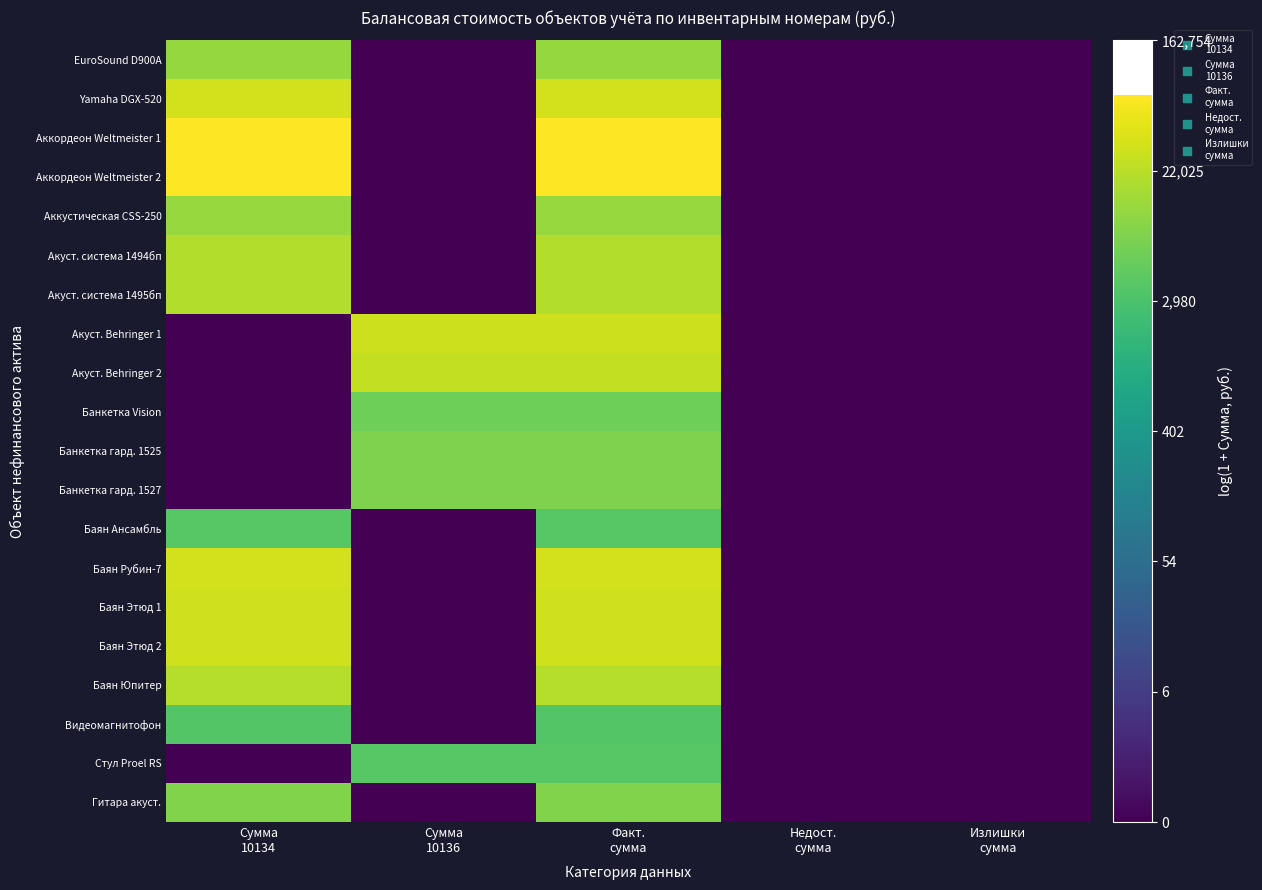

Reading right to left, what are all the values shown in this chart?

EuroSound D900A: Излишки
сумма=0.0	Недост.
сумма=0.0	Факт.
сумма=9.4	Сумма
10136=0.0	Сумма
10134=9.4
Yamaha DGX-520: Излишки
сумма=0.0	Недост.
сумма=0.0	Факт.
сумма=10.4	Сумма
10136=0.0	Сумма
10134=10.4
Аккордеон Weltmeister 1: Излишки
сумма=0.0	Недост.
сумма=0.0	Факт.
сумма=11.2	Сумма
10136=0.0	Сумма
10134=11.2
Аккордеон Weltmeister 2: Излишки
сумма=0.0	Недост.
сумма=0.0	Факт.
сумма=11.2	Сумма
10136=0.0	Сумма
10134=11.2
Аккустическая CSS-250: Излишки
сумма=0.0	Недост.
сумма=0.0	Факт.
сумма=9.4	Сумма
10136=0.0	Сумма
10134=9.4
Акуст. система 1494бп: Излишки
сумма=0.0	Недост.
сумма=0.0	Факт.
сумма=9.9	Сумма
10136=0.0	Сумма
10134=9.9
Акуст. система 1495бп: Излишки
сумма=0.0	Недост.
сумма=0.0	Факт.
сумма=9.9	Сумма
10136=0.0	Сумма
10134=9.9
Акуст. Behringer 1: Излишки
сумма=0.0	Недост.
сумма=0.0	Факт.
сумма=10.3	Сумма
10136=10.3	Сумма
10134=0.0
Акуст. Behringer 2: Излишки
сумма=0.0	Недост.
сумма=0.0	Факт.
сумма=10.1	Сумма
10136=10.1	Сумма
10134=0.0
Банкетка Vision: Излишки
сумма=0.0	Недост.
сумма=0.0	Факт.
сумма=8.7	Сумма
10136=8.7	Сумма
10134=0.0
Банкетка гард. 1525: Излишки
сумма=0.0	Недост.
сумма=0.0	Факт.
сумма=9.0	Сумма
10136=9.0	Сумма
10134=0.0
Банкетка гард. 1527: Излишки
сумма=0.0	Недост.
сумма=0.0	Факт.
сумма=9.0	Сумма
10136=9.0	Сумма
10134=0.0
Баян Ансамбль: Излишки
сумма=0.0	Недост.
сумма=0.0	Факт.
сумма=8.3	Сумма
10136=0.0	Сумма
10134=8.3
Баян Рубин-7: Излишки
сумма=0.0	Недост.
сумма=0.0	Факт.
сумма=10.4	Сумма
10136=0.0	Сумма
10134=10.4
Баян Этюд 1: Излишки
сумма=0.0	Недост.
сумма=0.0	Факт.
сумма=10.3	Сумма
10136=0.0	Сумма
10134=10.3
Баян Этюд 2: Излишки
сумма=0.0	Недост.
сумма=0.0	Факт.
сумма=10.3	Сумма
10136=0.0	Сумма
10134=10.3
Баян Юпитер: Излишки
сумма=0.0	Недост.
сумма=0.0	Факт.
сумма=9.9	Сумма
10136=0.0	Сумма
10134=9.9
Видеомагнитофон: Излишки
сумма=0.0	Недост.
сумма=0.0	Факт.
сумма=8.2	Сумма
10136=0.0	Сумма
10134=8.2
Стул Proel RS: Излишки
сумма=0.0	Недост.
сумма=0.0	Факт.
сумма=8.2	Сумма
10136=8.2	Сумма
10134=0.0
Гитара акуст.: Излишки
сумма=0.0	Недост.
сумма=0.0	Факт.
сумма=9.0	Сумма
10136=0.0	Сумма
10134=9.0